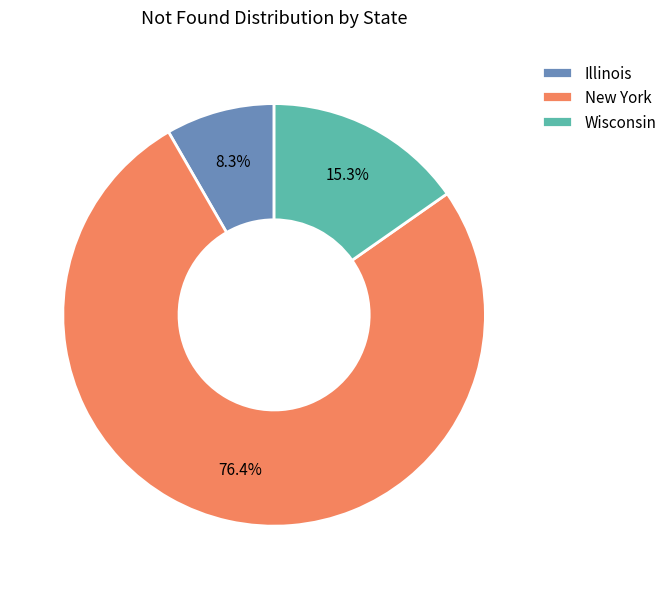

To the nearest percent, what portion does Illinois represent?

8%